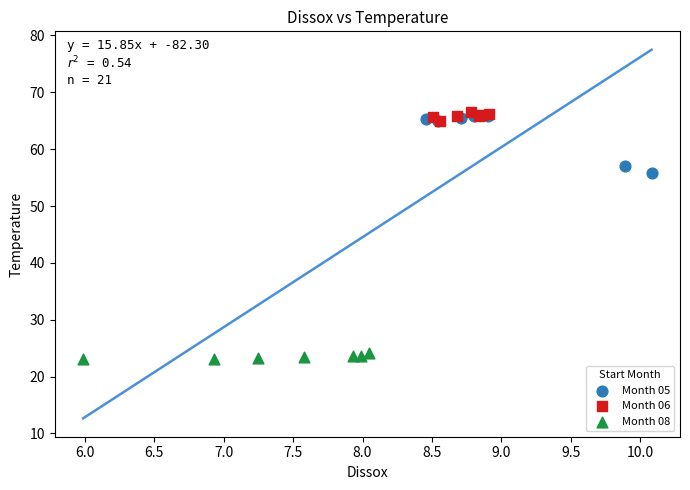

Which series has the largest Y range (max minus min)?

Month 05